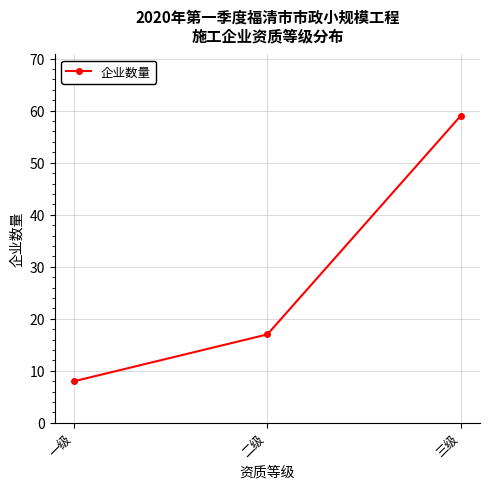

Reading left to right, extract all data points from this chart.

8	17	59